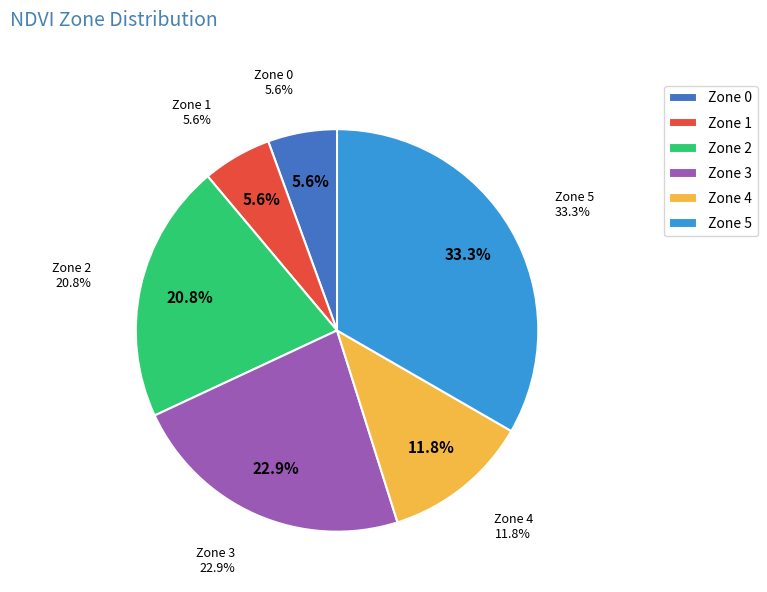

Is there any slice that represents more than half of the pie?

No